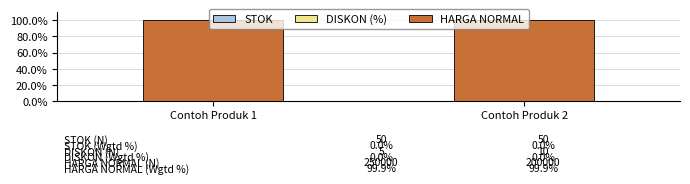

Where is STOK nearest to the value 0?

Contoh Produk 1